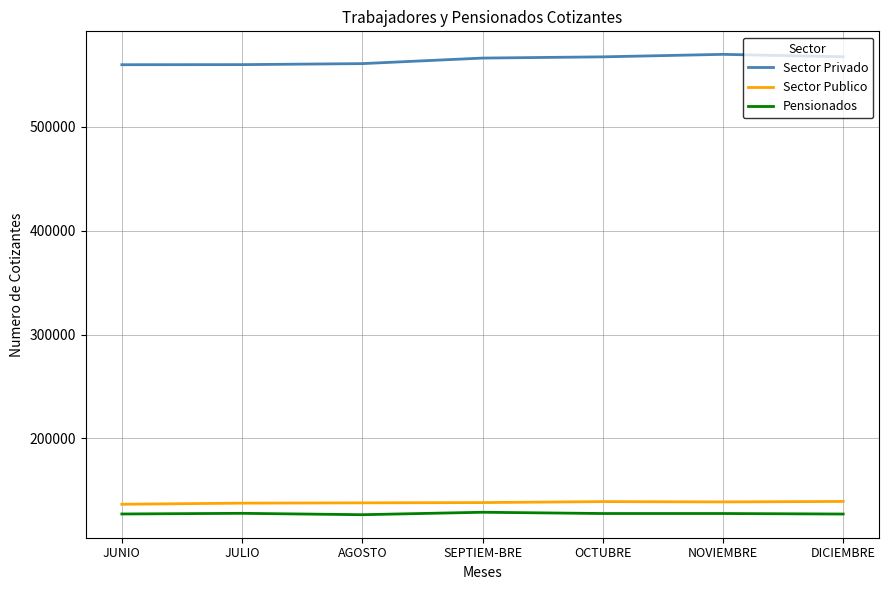

What is the spread (max minus min) of values at SEPTIEM-BRE?

436838